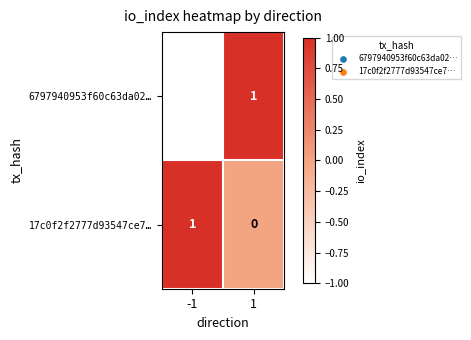

Rank the series at 1 from highest to lowest value.

6797940953f60c63da02…, 17c0f2f2777d93547ce7…